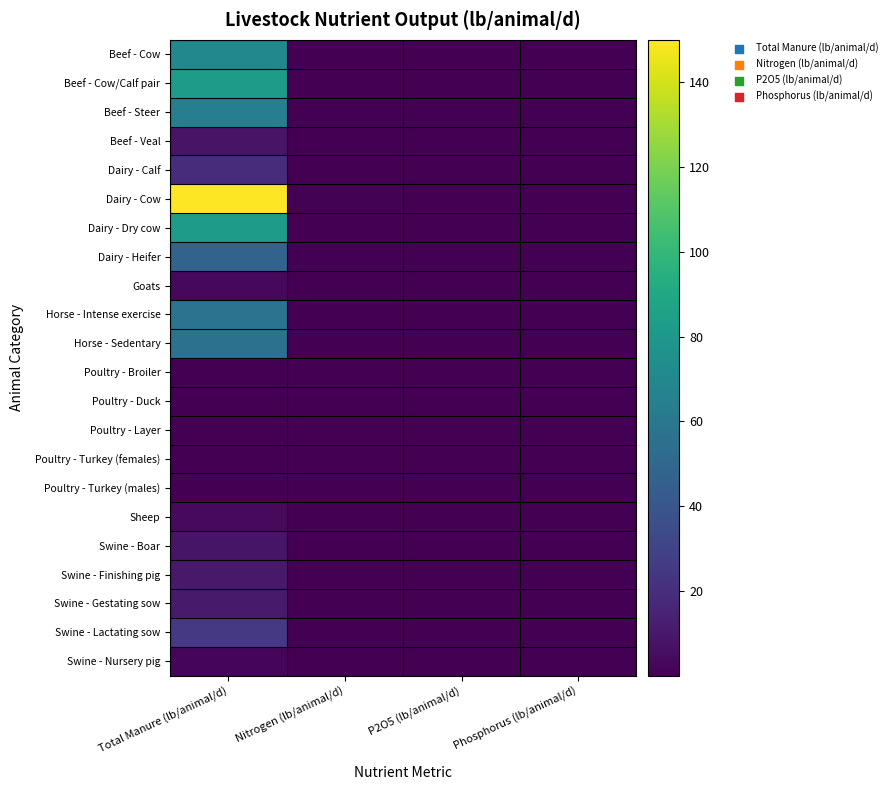

What is the total value across all series at Total Manure (lb/animal/d)?

703.6